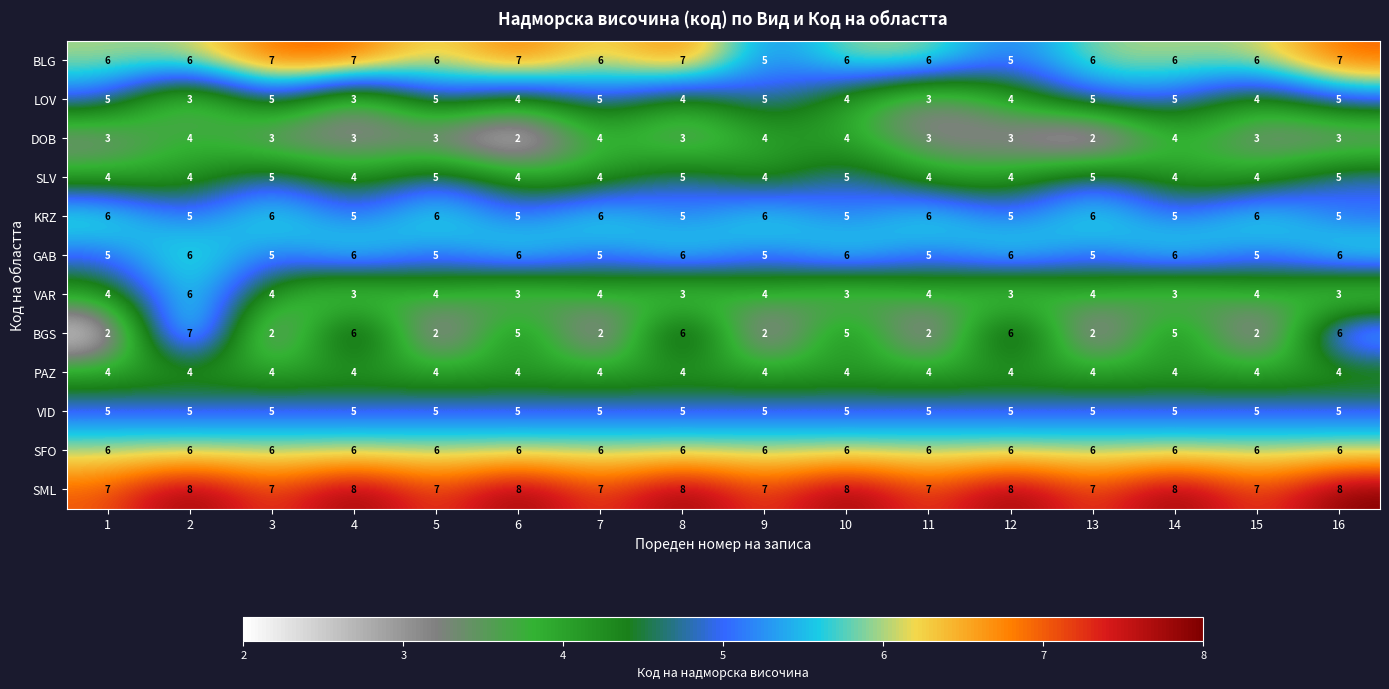

What is the difference between the maximum and second lowest values in the BGS series?

5